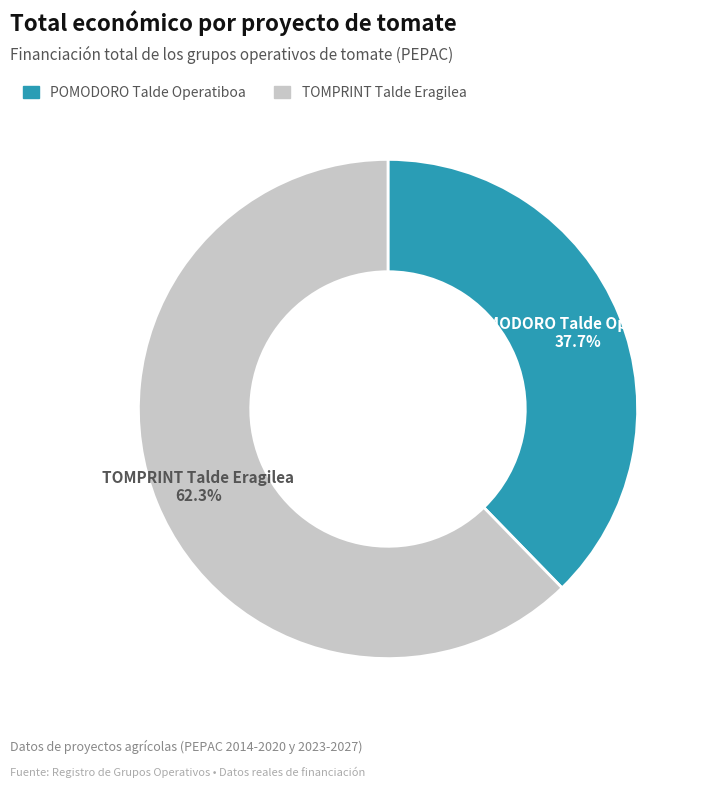

What is the smallest slice in the pie chart?

POMODORO Talde Operatiboa